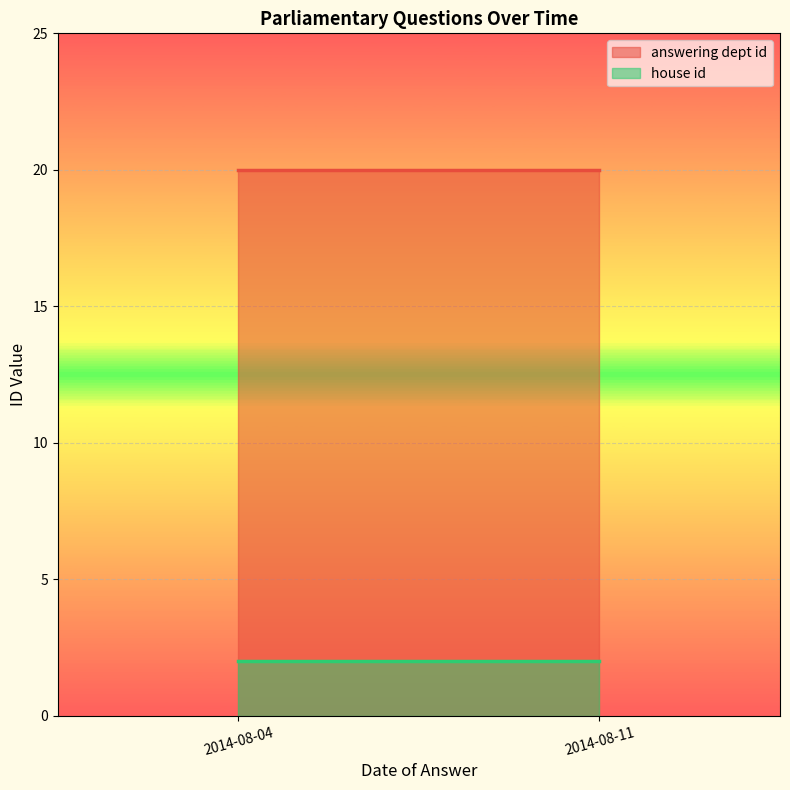

Rank the series by their average value, from highest to lowest.

answering dept id, house id